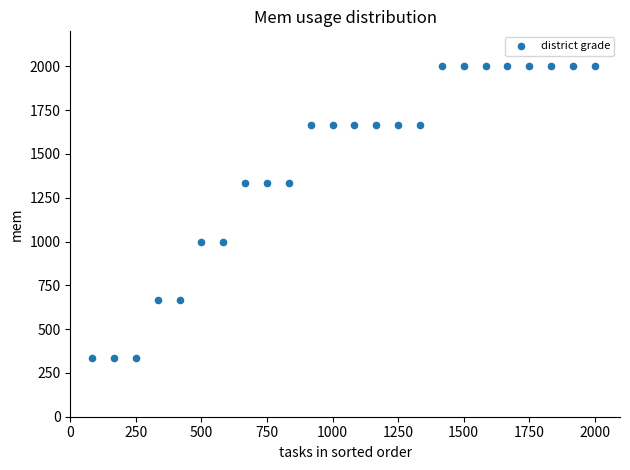

What is the range of X values (max minus min)?

1916.7